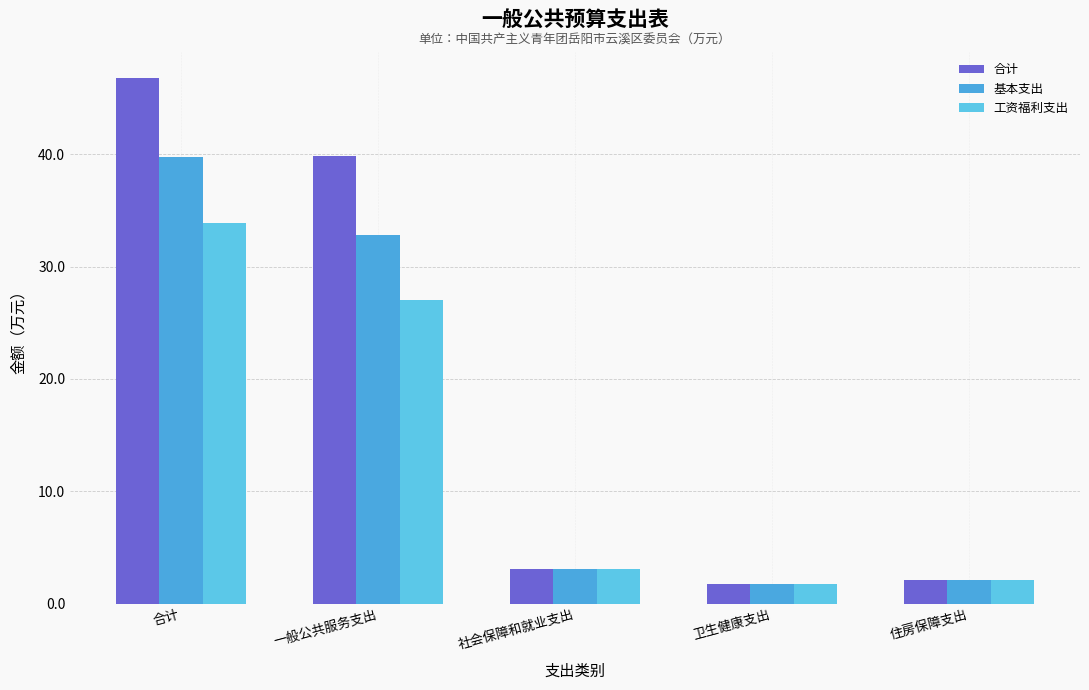

Reading left to right, list all the values displayed in this chart.

合计: 合计=46.8	一般公共服务支出=39.8	社会保障和就业支出=3.1	卫生健康支出=1.8	住房保障支出=2.1
基本支出: 合计=39.8	一般公共服务支出=32.8	社会保障和就业支出=3.1	卫生健康支出=1.8	住房保障支出=2.1
工资福利支出: 合计=33.9	一般公共服务支出=27.0	社会保障和就业支出=3.1	卫生健康支出=1.8	住房保障支出=2.1